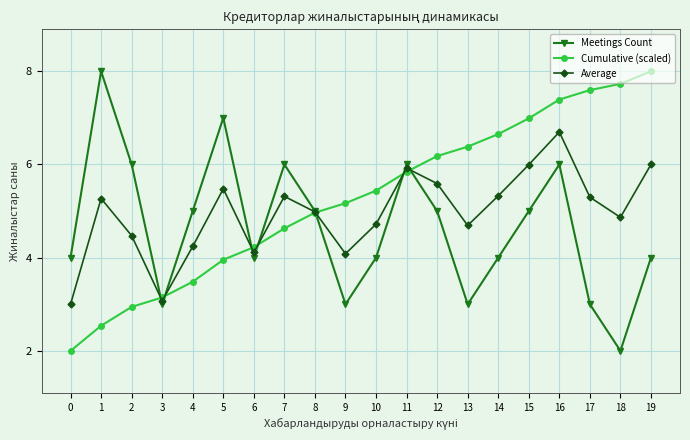

Is the value of Average at 11 greater than the value of Cumulative (scaled) at 14?

No